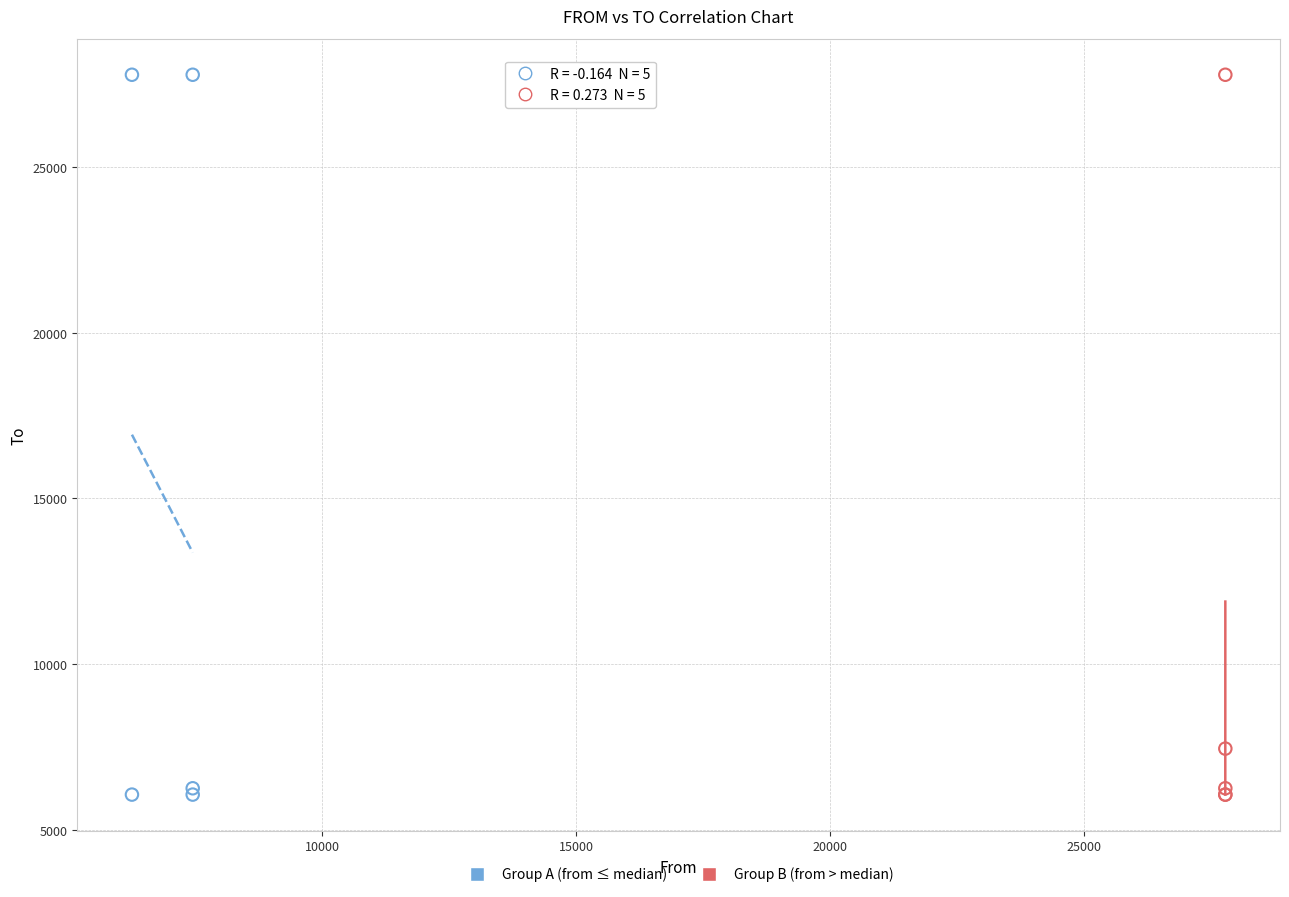

What are all the series names shown in the legend?

Group A (from ≤ median), Group B (from > median)